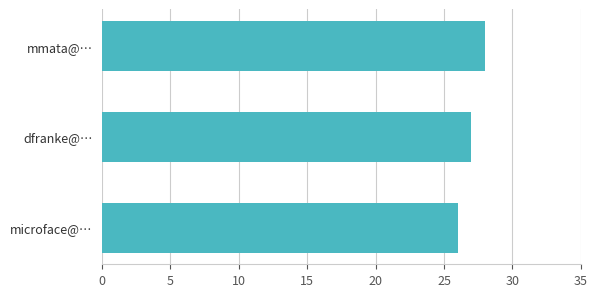

What is the difference between the maximum and minimum values?

2